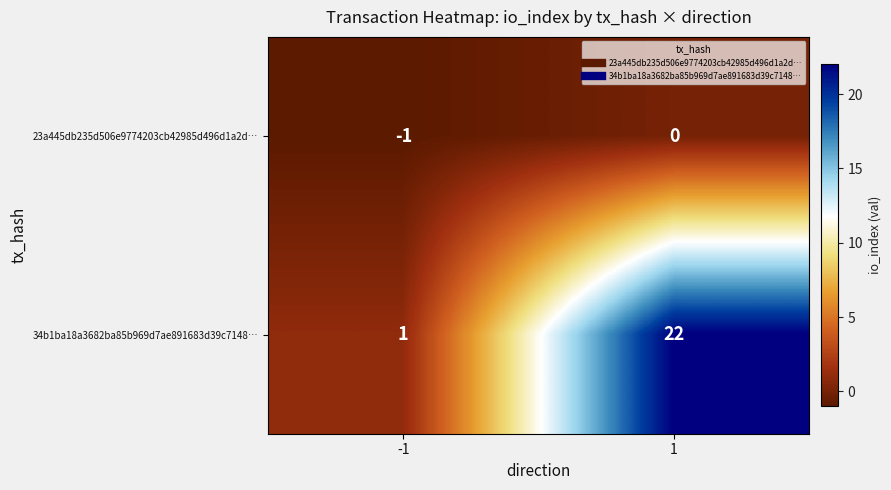

What is the total value across all series at 1?

22